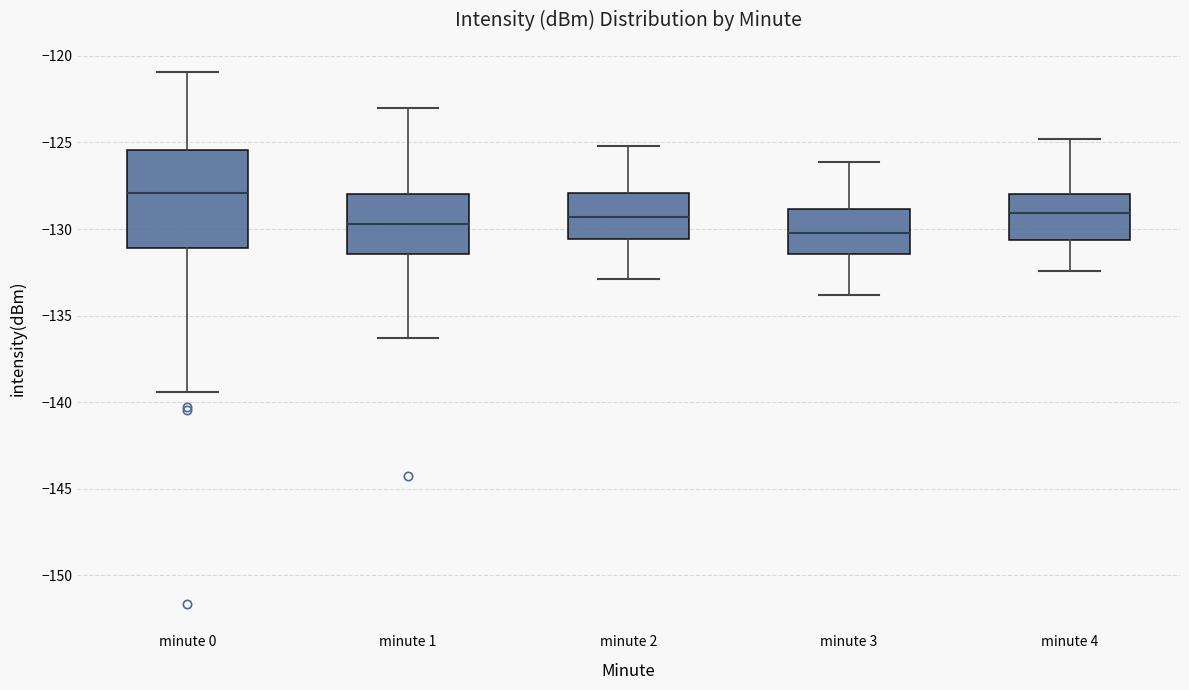

Where does the upper whisker of the box for minute 2 end on the y-axis? The values are not printed on the chart, so give them approximately, as read against the axis.

-125.0